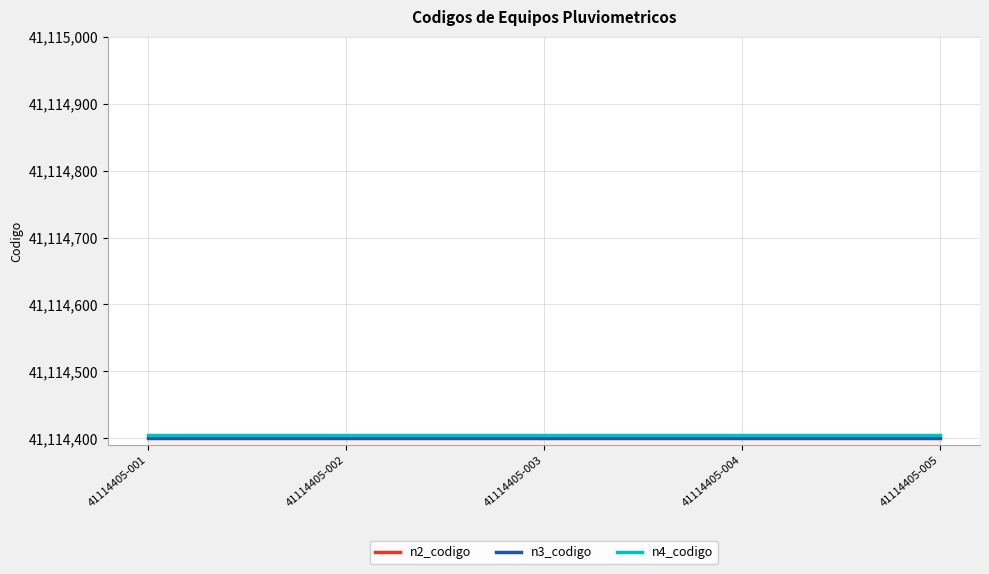

Rank the categories by n2_codigo value from highest to lowest.

41114405-001, 41114405-002, 41114405-003, 41114405-004, 41114405-005